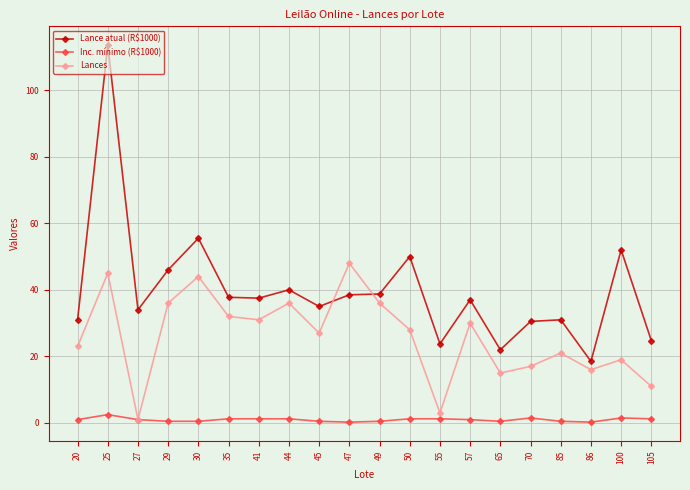

What is the value of the Lances point at the 15th from the left?

15.0